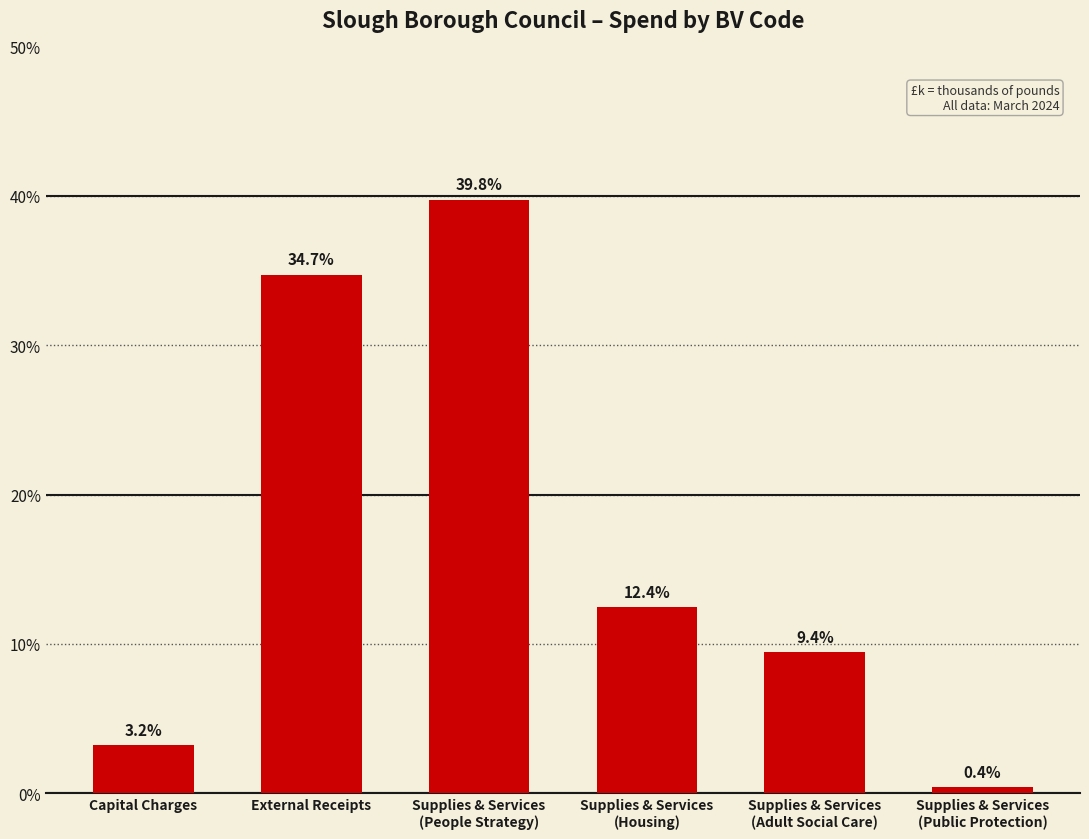

Reading left to right, what are all the values shown in this chart?

3.2	34.7	39.8	12.4	9.4	0.4